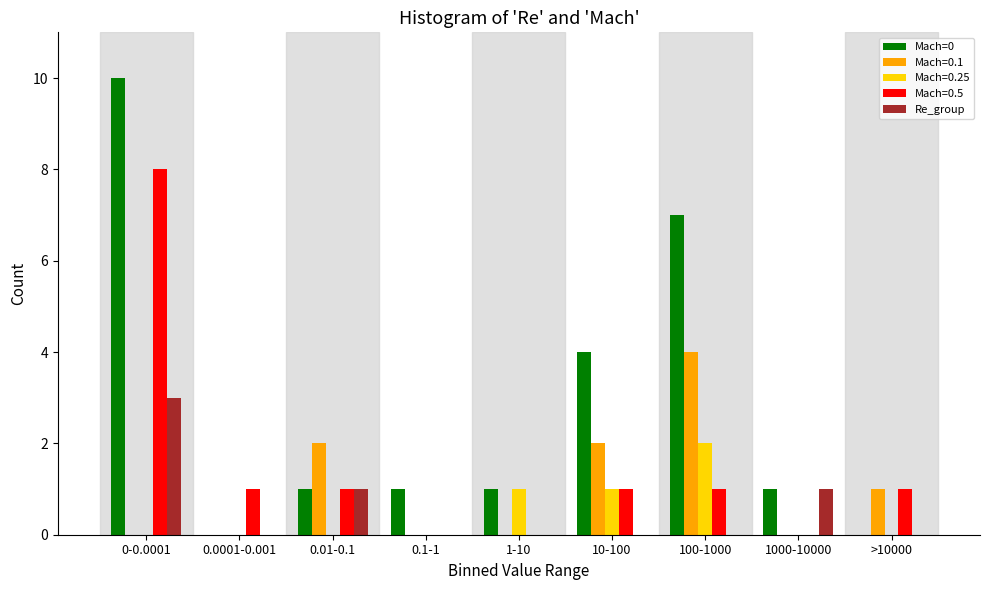

Which series changed the most between 0.0001-0.001 and >10000?

Mach=0.1